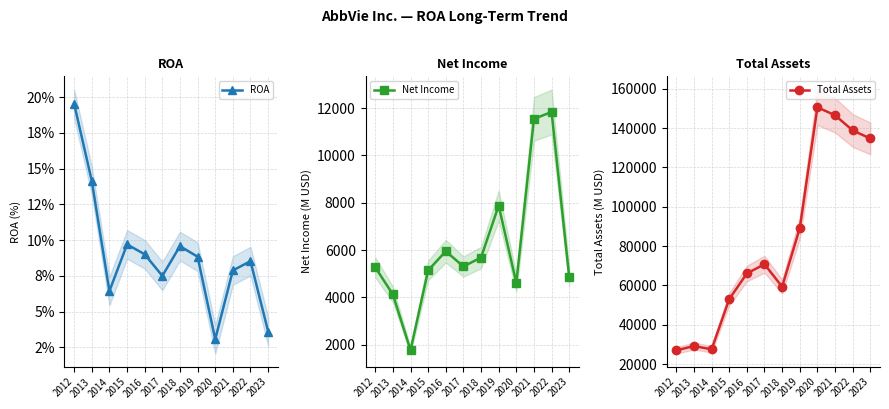

What is the approximate value of Net Income at 2021?

11542